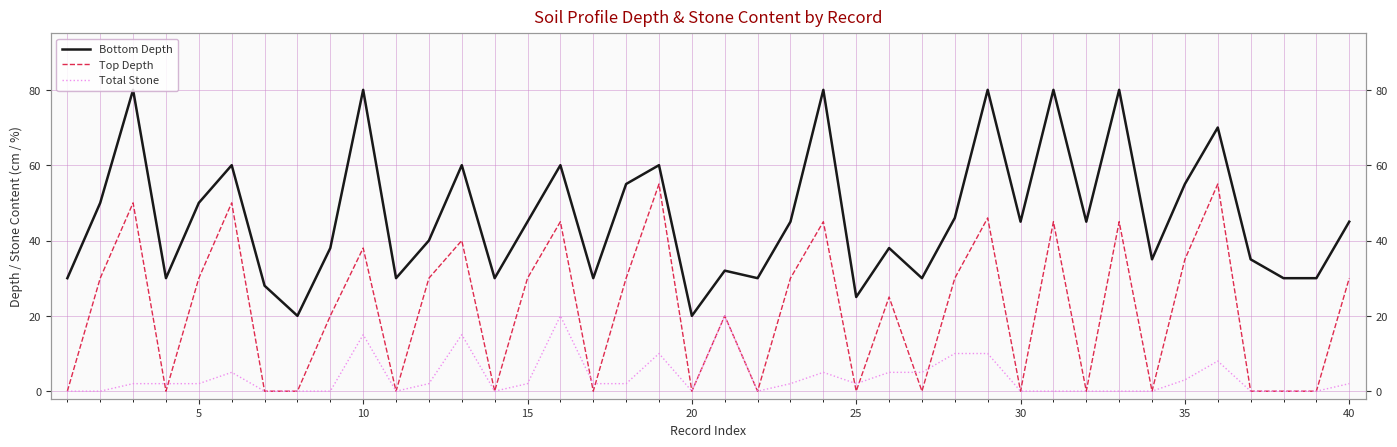

Reading right to left, transcribe all the data shown in this chart.

Bottom Depth: 45	30	30	35	70	55	35	80	45	80	45	80	46	30	38	25	80	45	30	32	20	60	55	30	60	45	30	60	40	30	80	38	20	28	60	50	30	80	50	30
Top Depth: 30	0	0	0	55	35	0	45	0	45	0	46	30	0	25	0	45	30	0	20	0	55	30	0	45	30	0	40	30	0	38	20	0	0	50	30	0	50	30	0
Total Stone: 2	0	0	0	8	3	0	0	0	0	0	10	10	5	5	2	5	2	0	20	0	10	2	2	20	2	0	15	2	0	15	0	0	0	5	2	2	2	0	0